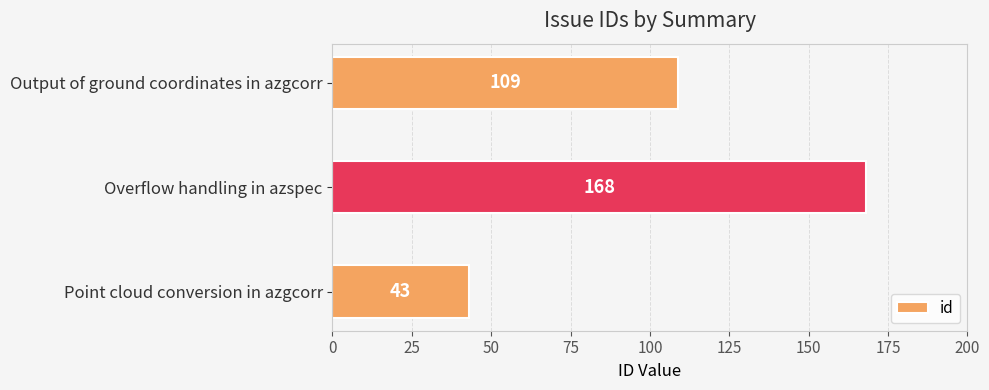

What is the average value?

107